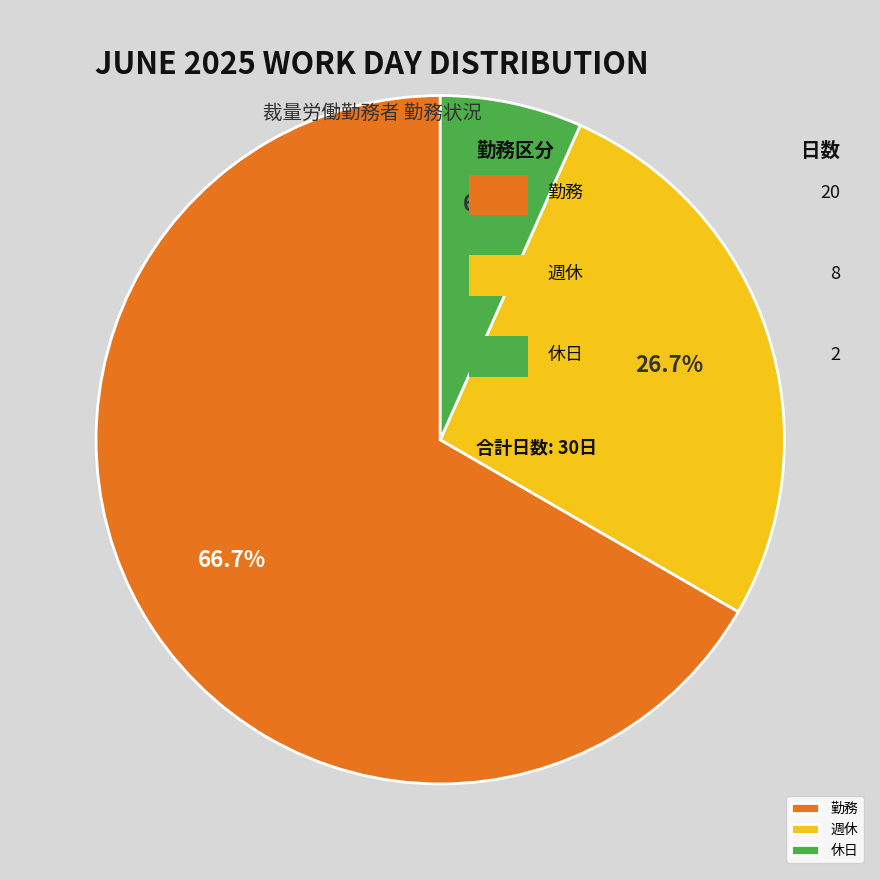

Is it true that 休日 is 12% of the pie?

False